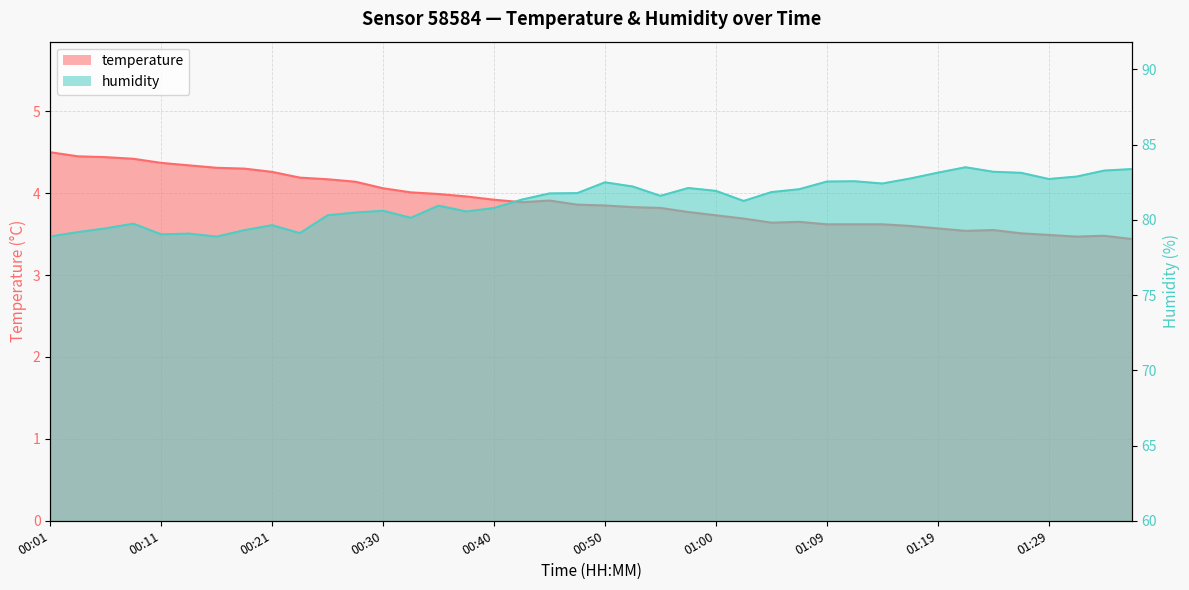

Which series has the largest total across all categories?

humidity